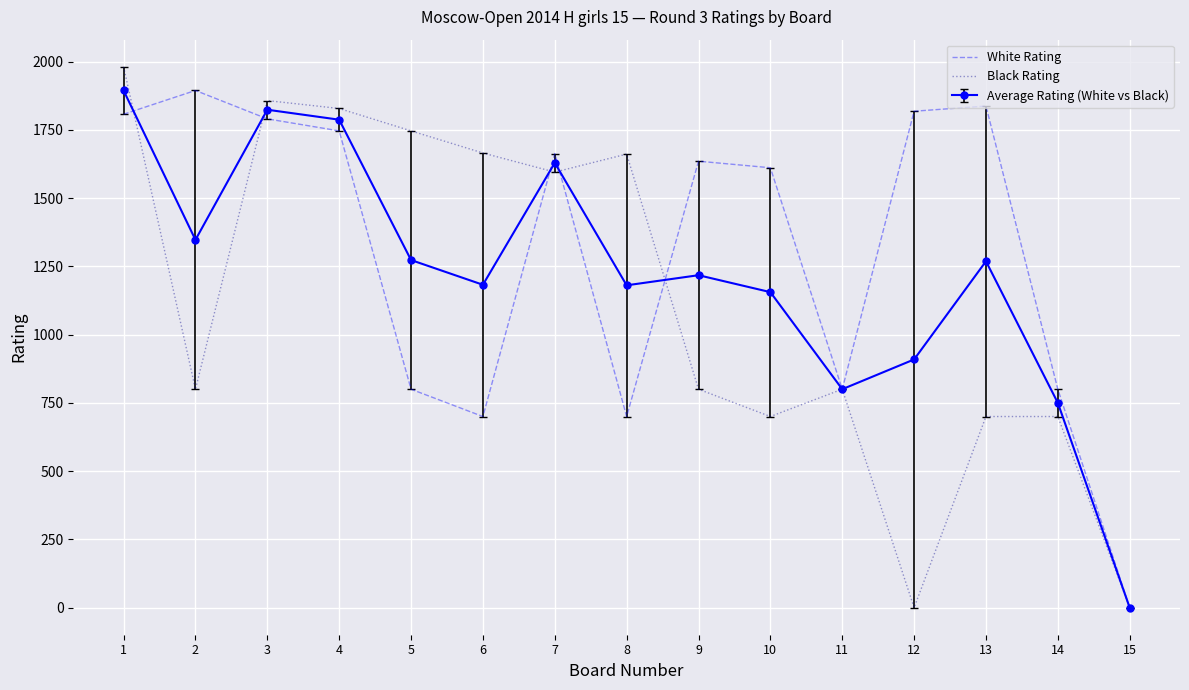

Rank the series by their average value, from lowest to highest.

Black Rating, Average Rating (White vs Black), White Rating